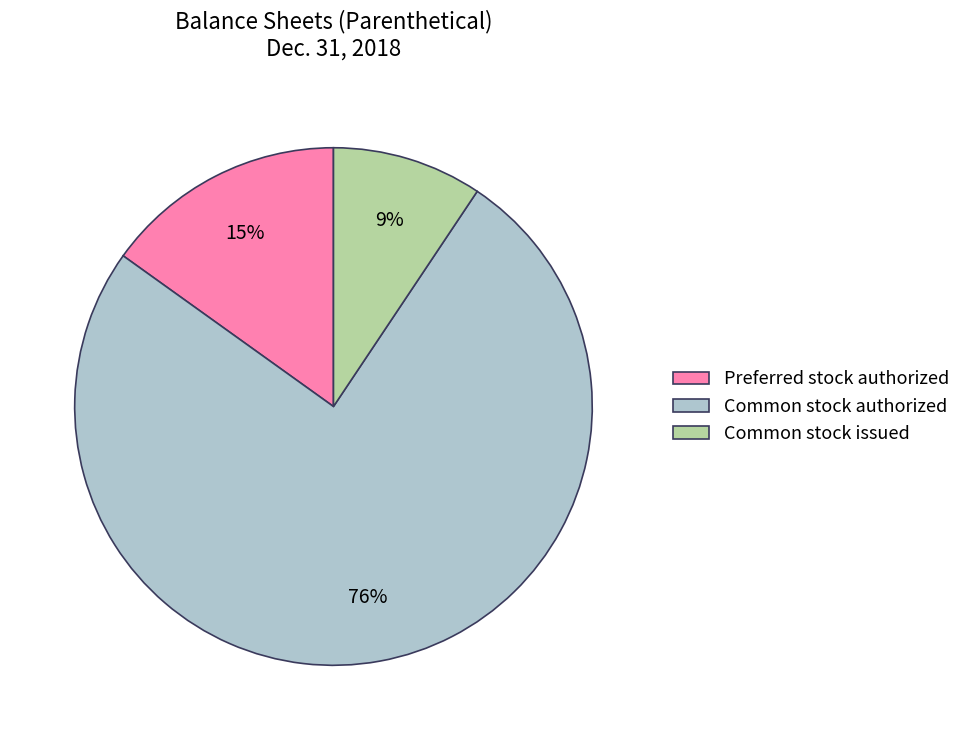

Which has a higher value, Common stock issued or Preferred stock authorized?

Preferred stock authorized